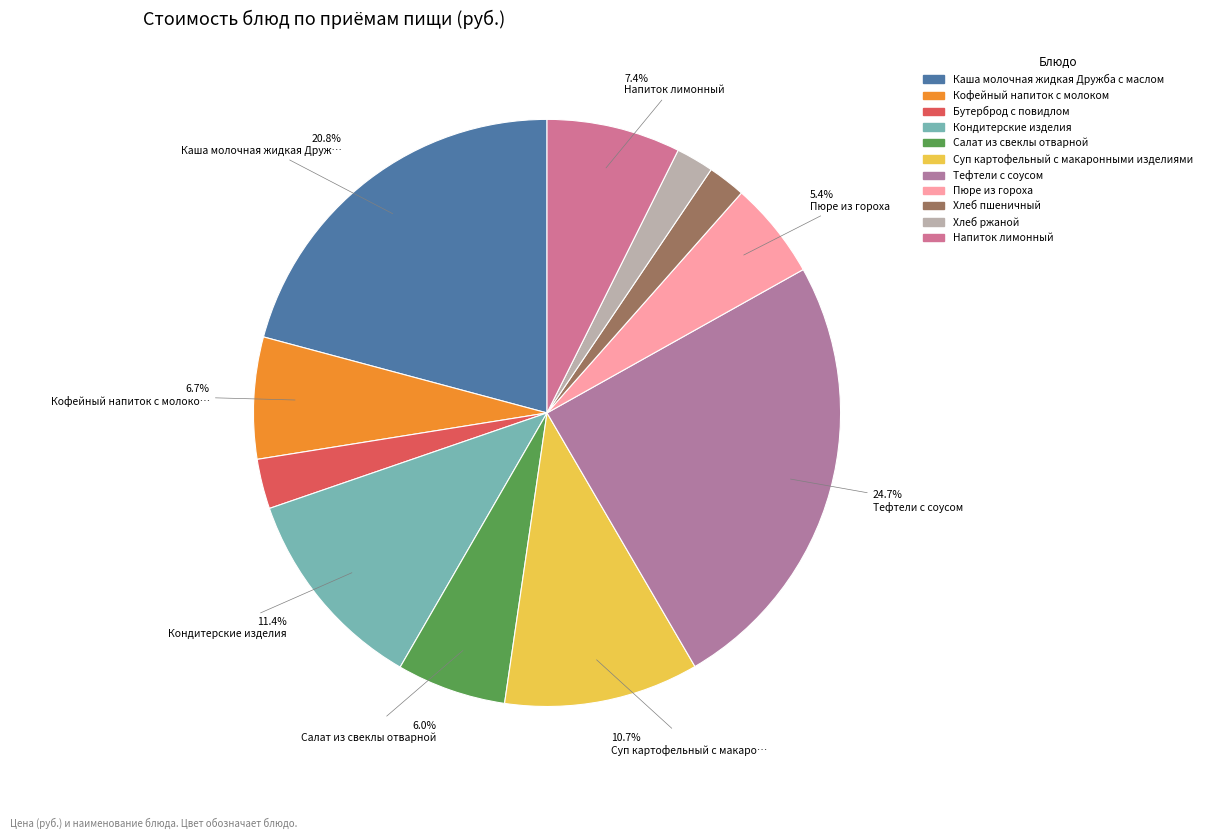

Is there any slice that represents more than half of the pie?

No